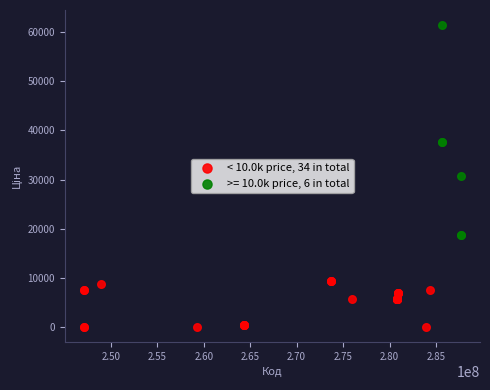

Which series reaches the minimum Y coordinate?

< 10.0k price, 34 in total